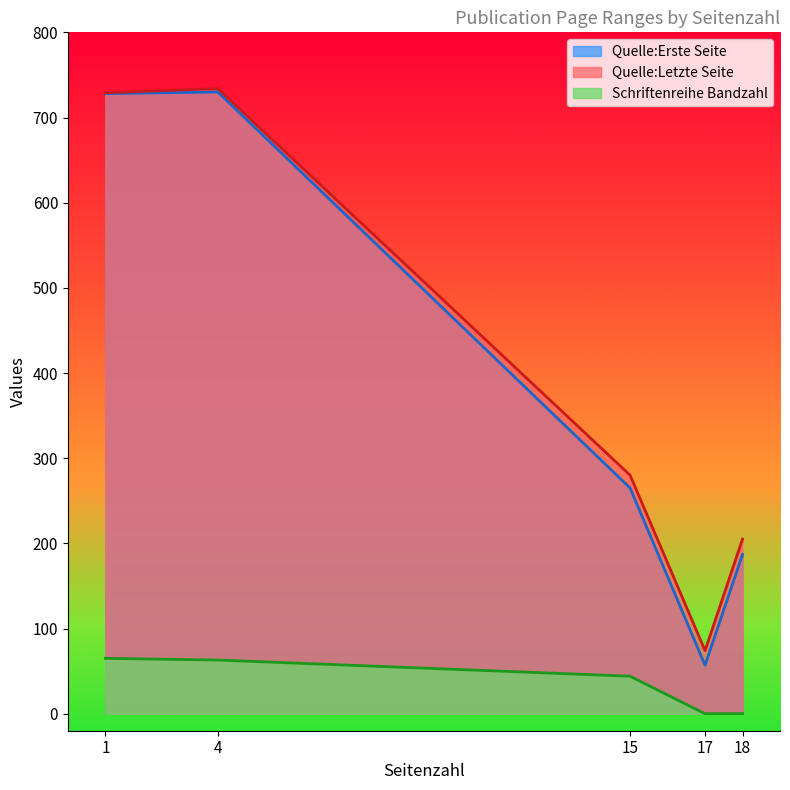

The value of Quelle:Letzte Seite at 17 is 111. True or false?

False